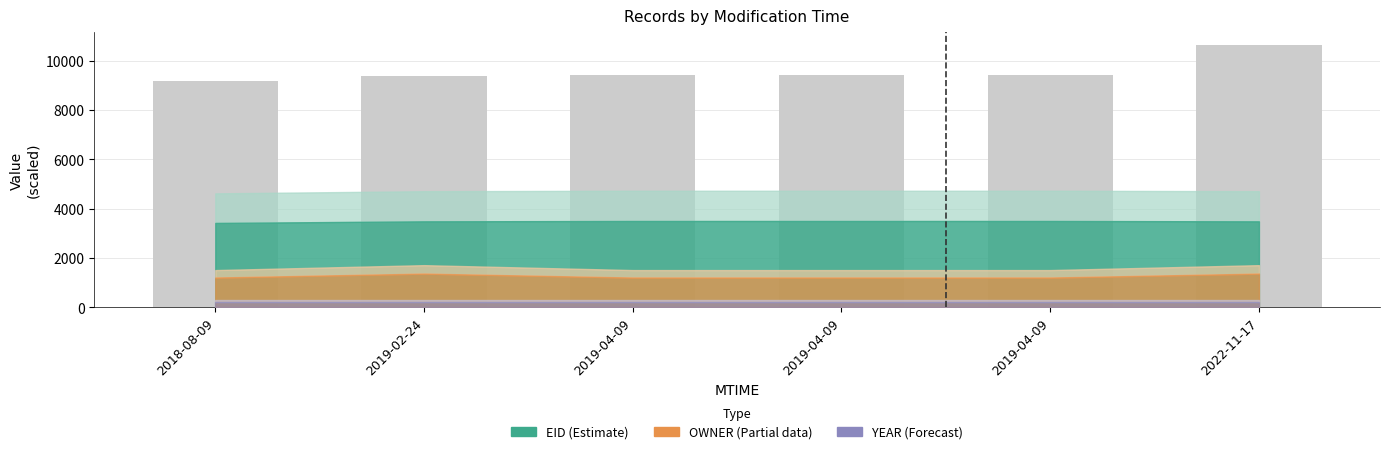

List the labels in order of value, largest first.

2022-11-17, 2019-04-09, 2019-04-09, 2019-04-09, 2019-02-24, 2018-08-09